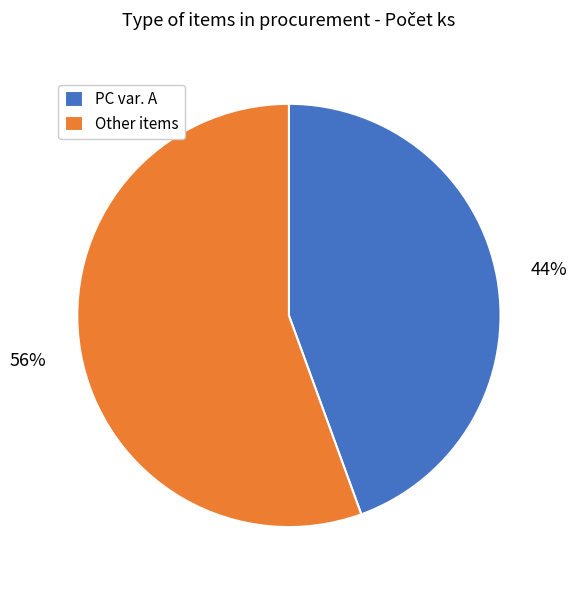

Rank the categories by value from lowest to highest.

PC var. A, Other items